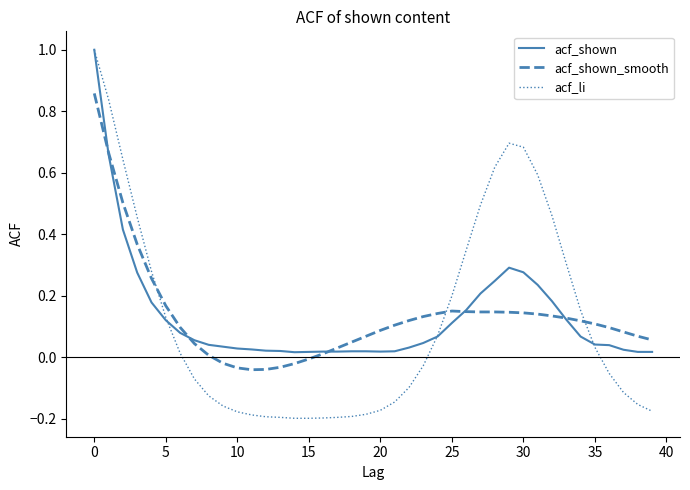

In acf_shown_smooth, how many points are lower than both neighbors (excluding endpoints)?

1